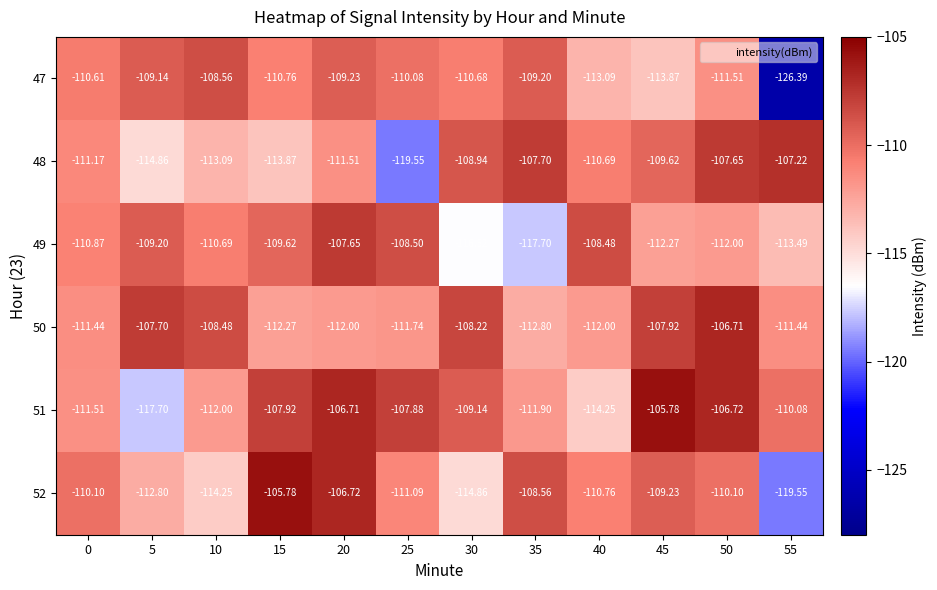

Which series has the widest spread of values?

47